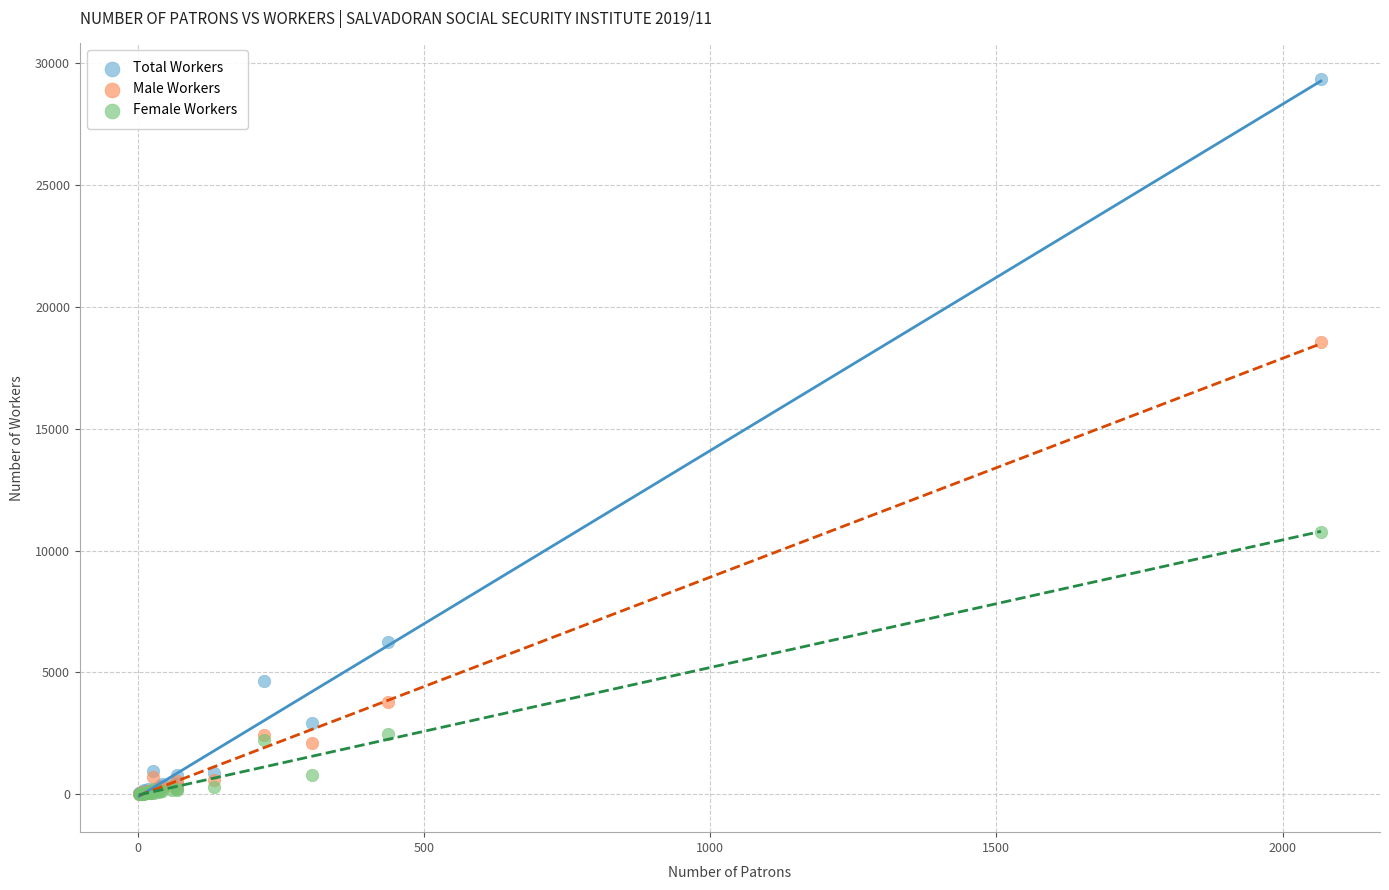

Which series has the widest spread of Y values?

Total Workers